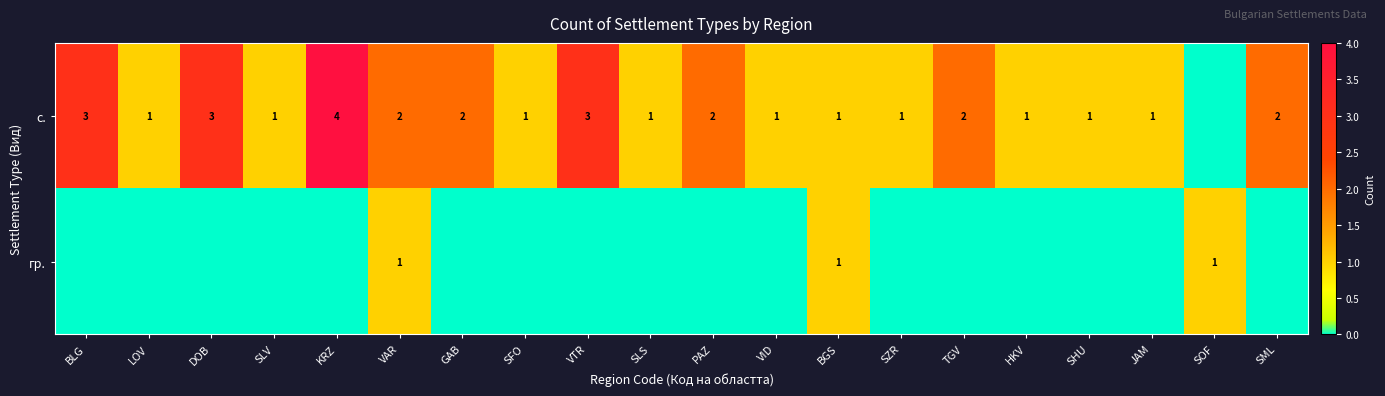

The гр. series shows 0 at BGS. True or false?

False